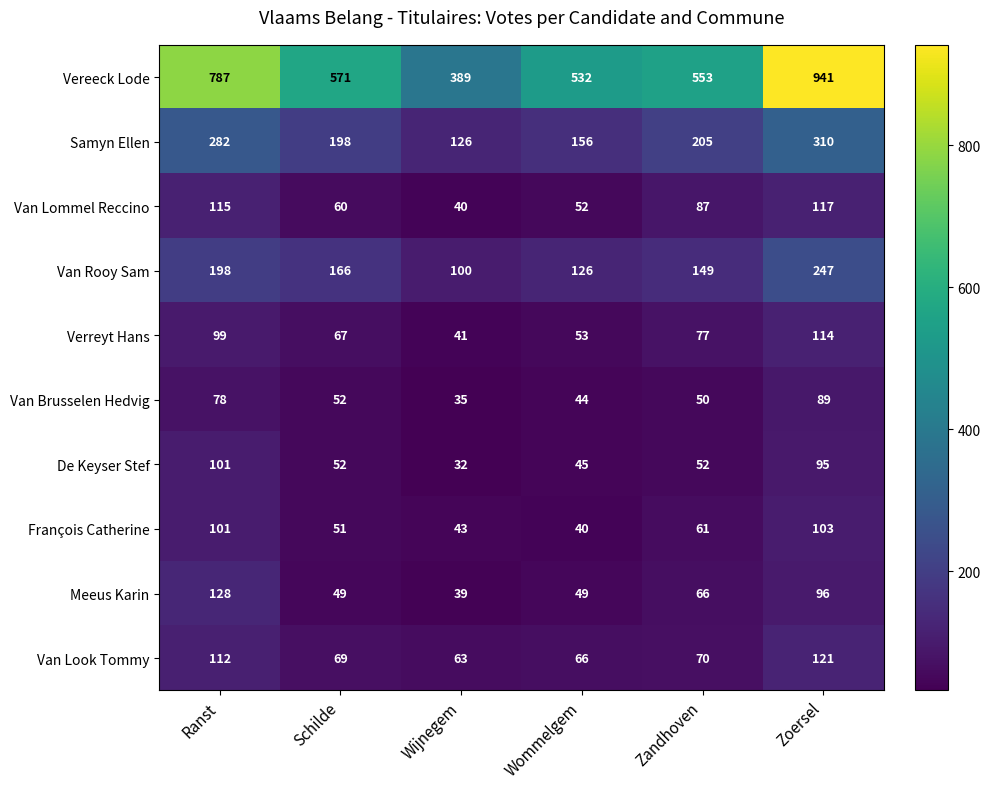

What is the total value across all series at Wommelgem?

1163